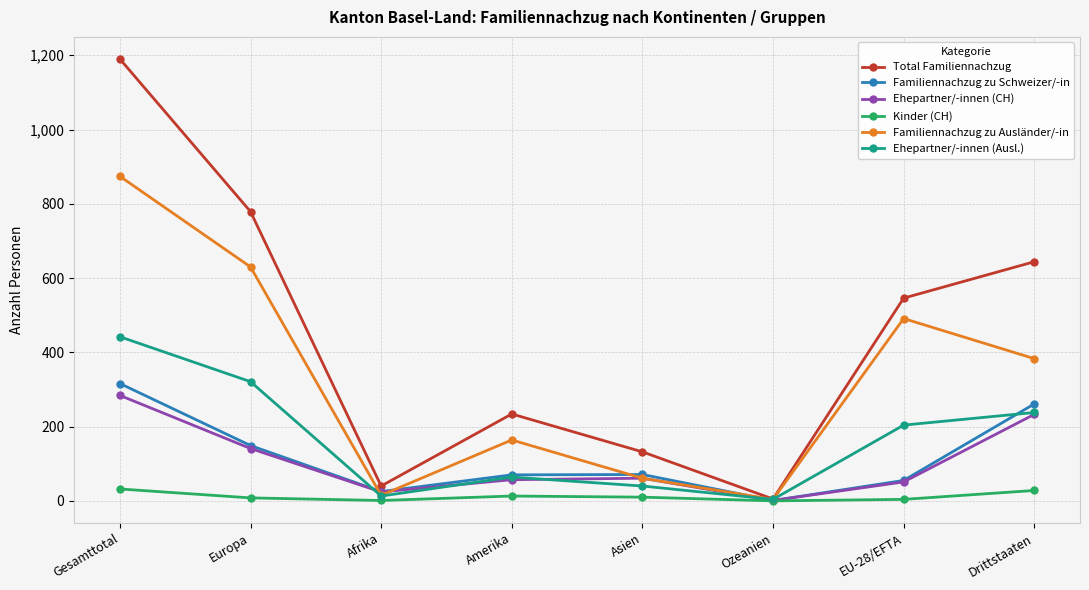

The Ehepartner/-innen (Ausl.) series shows 703 at Gesamttotal. True or false?

False